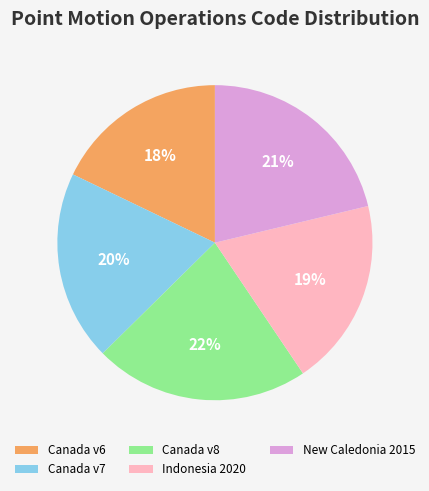

Which slice is the largest?

Canada v8